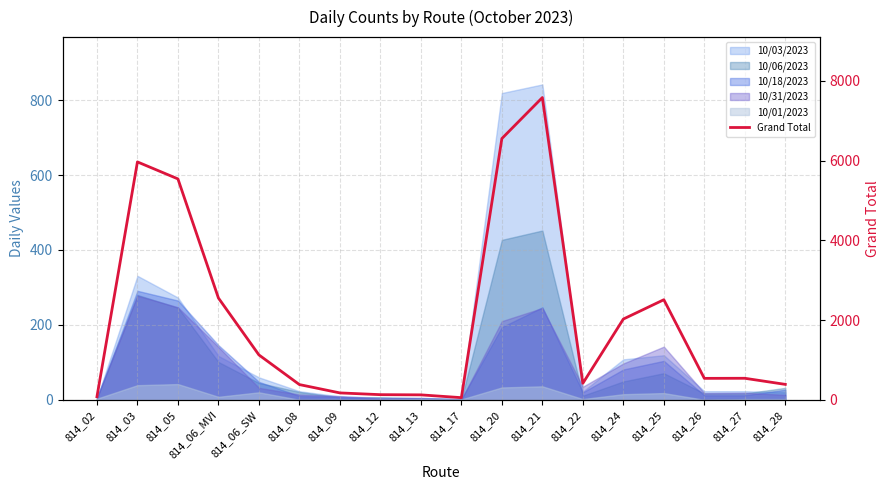

What is the label of the 5th point from the left?

814_06_SW